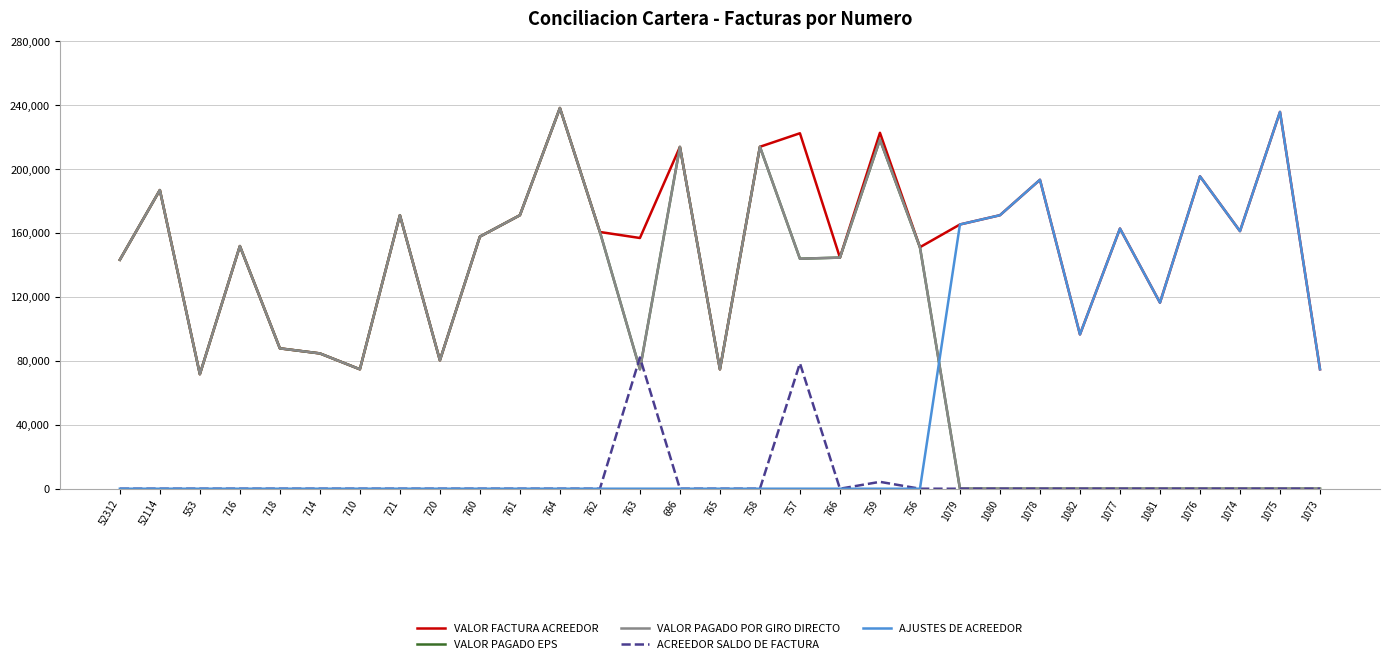

Where do ACREEDOR SALDO DE FACTURA and VALOR PAGADO POR GIRO DIRECTO first cross each other?

762 and 763